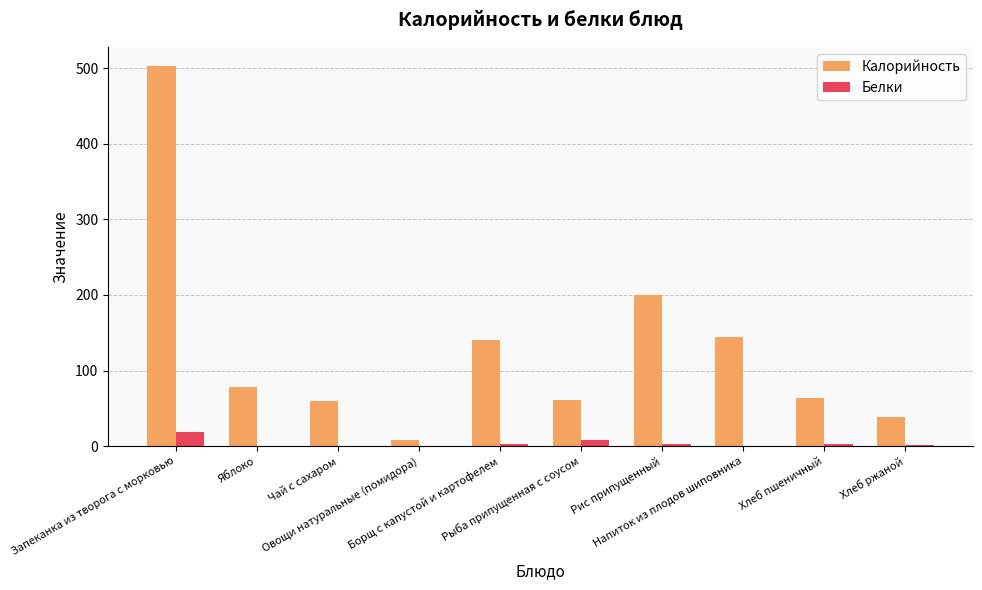

Which series has the largest total across all categories?

Калорийность